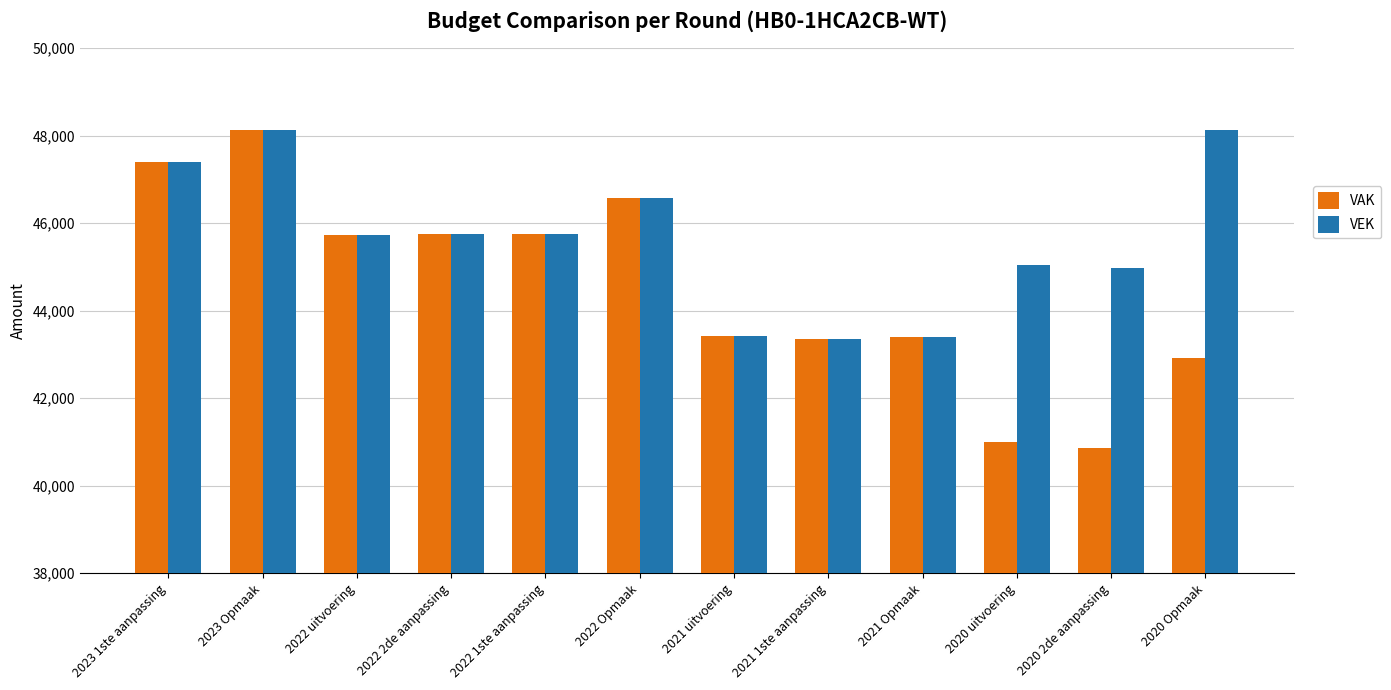

What is the sum of the VAK values at 2022 2de aanpassing and 2022 uitvoering?

91482